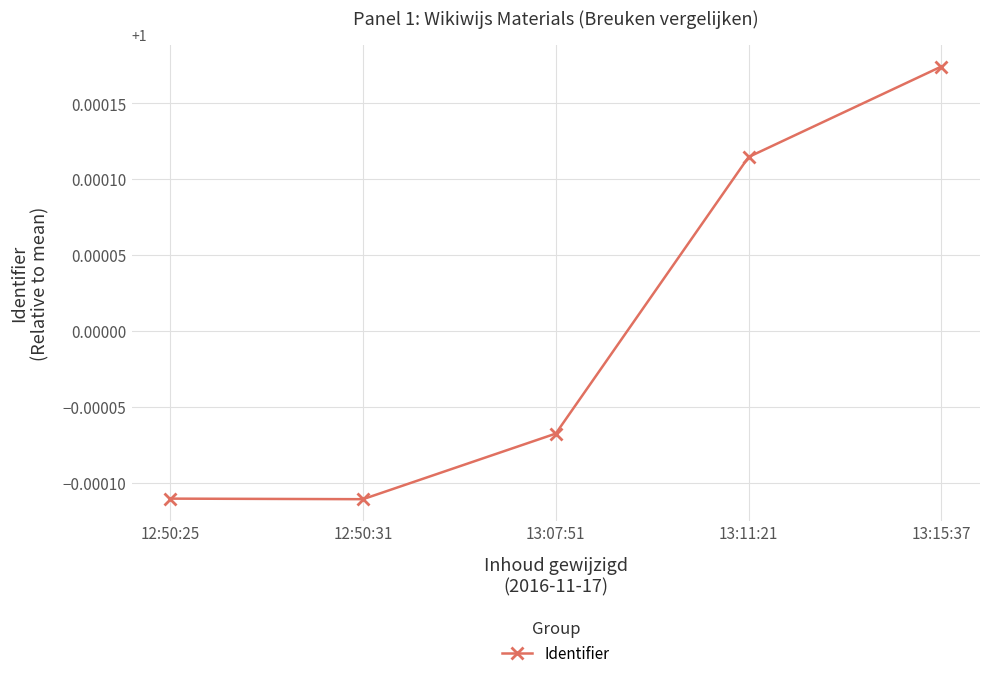

Where is the data nearest to the value 1?

13:07:51